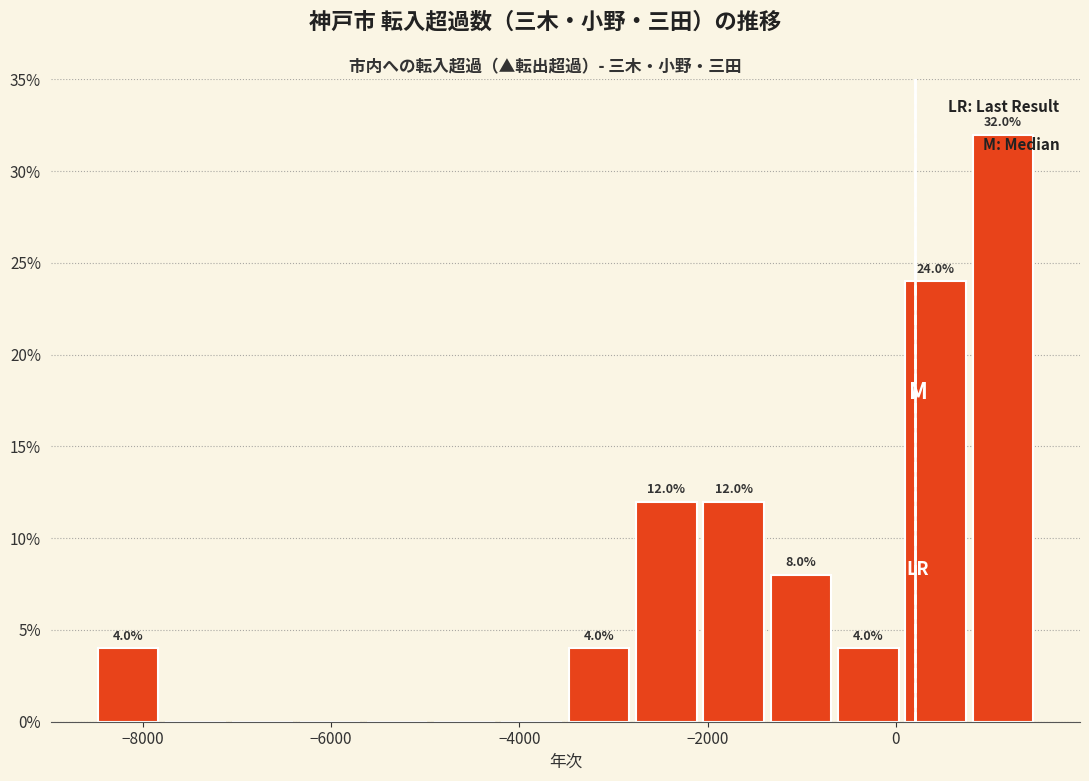

Read against the x-axis, roughly where is the centre of the tallest bar?

1200